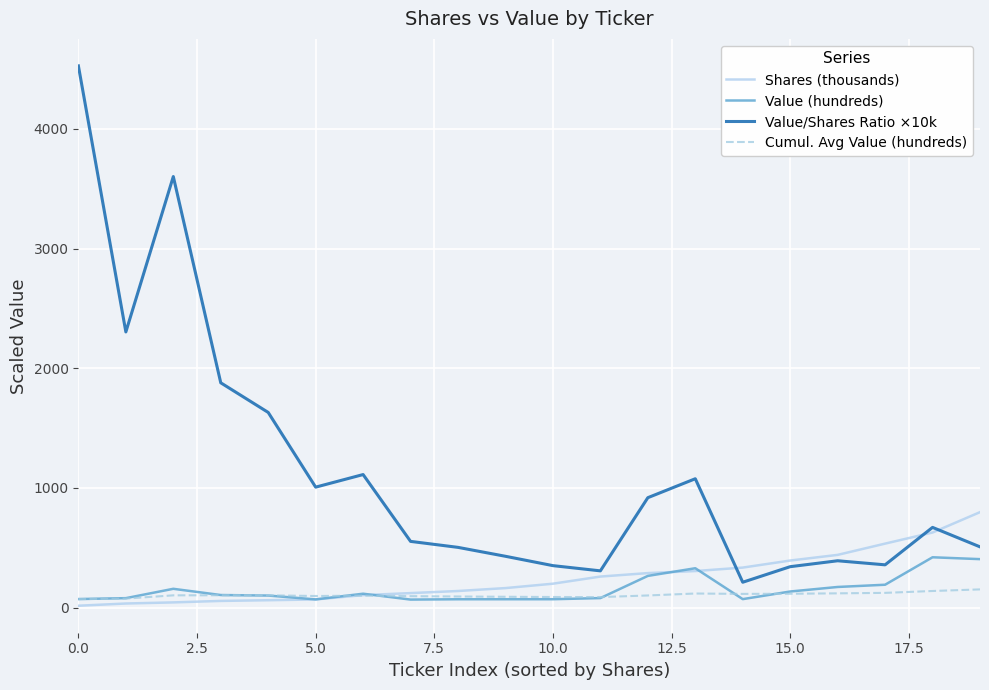

What is the highest value of the Cumul. Avg Value (hundreds) series?

152.2